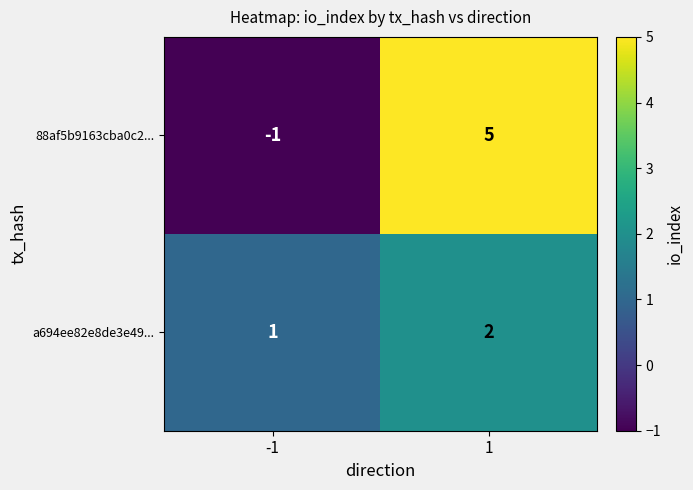

Rank the series by their maximum value, from lowest to highest.

a694ee82e8de3e49..., 88af5b9163cba0c2...